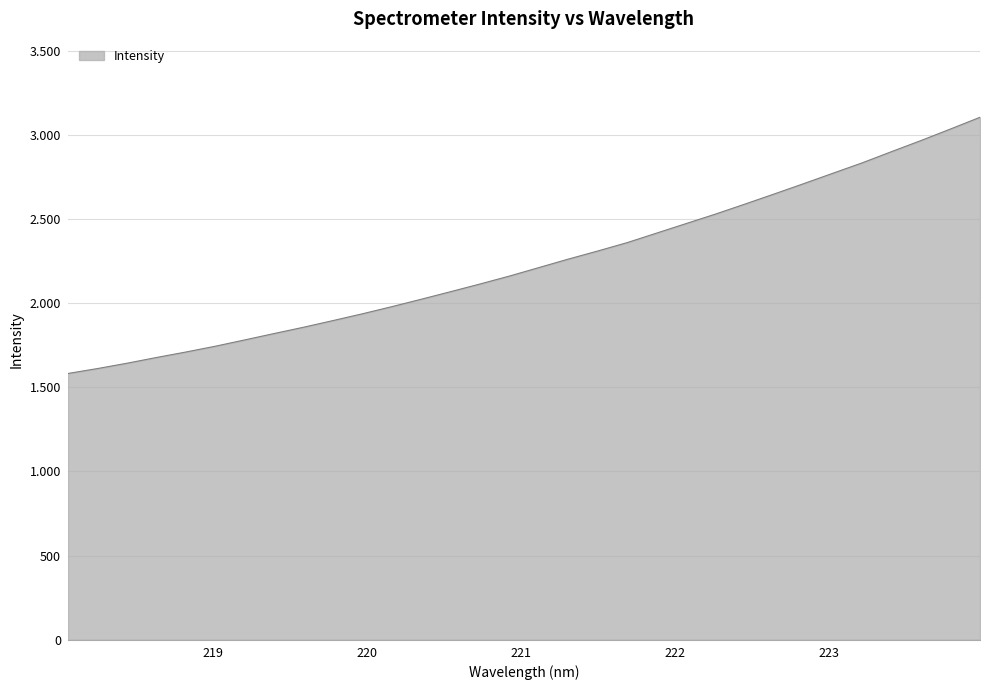

What is the value of the 30th point from the left?

2965.9